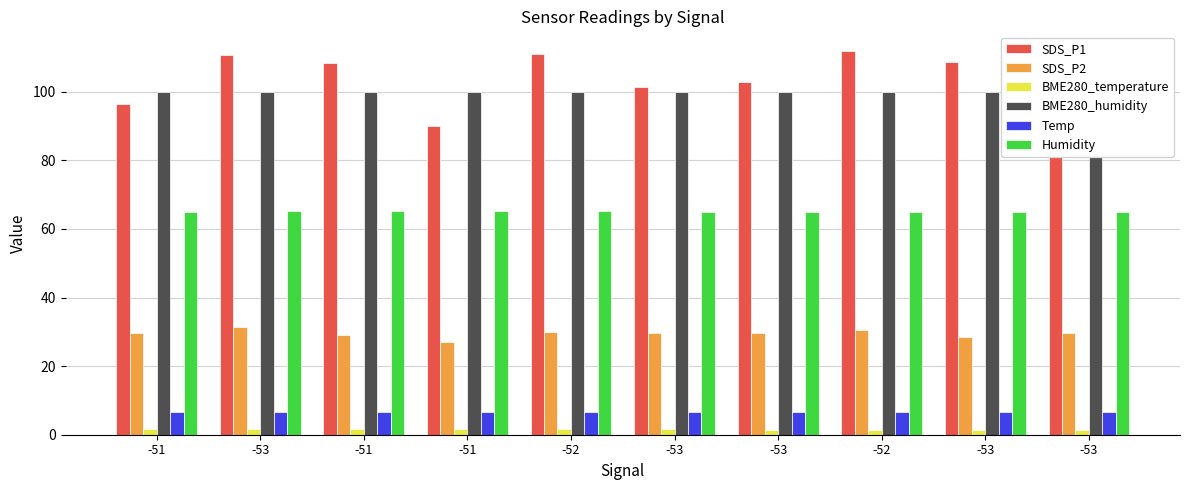

True or false: BME280_humidity has a value of 100.0 at -53.

True